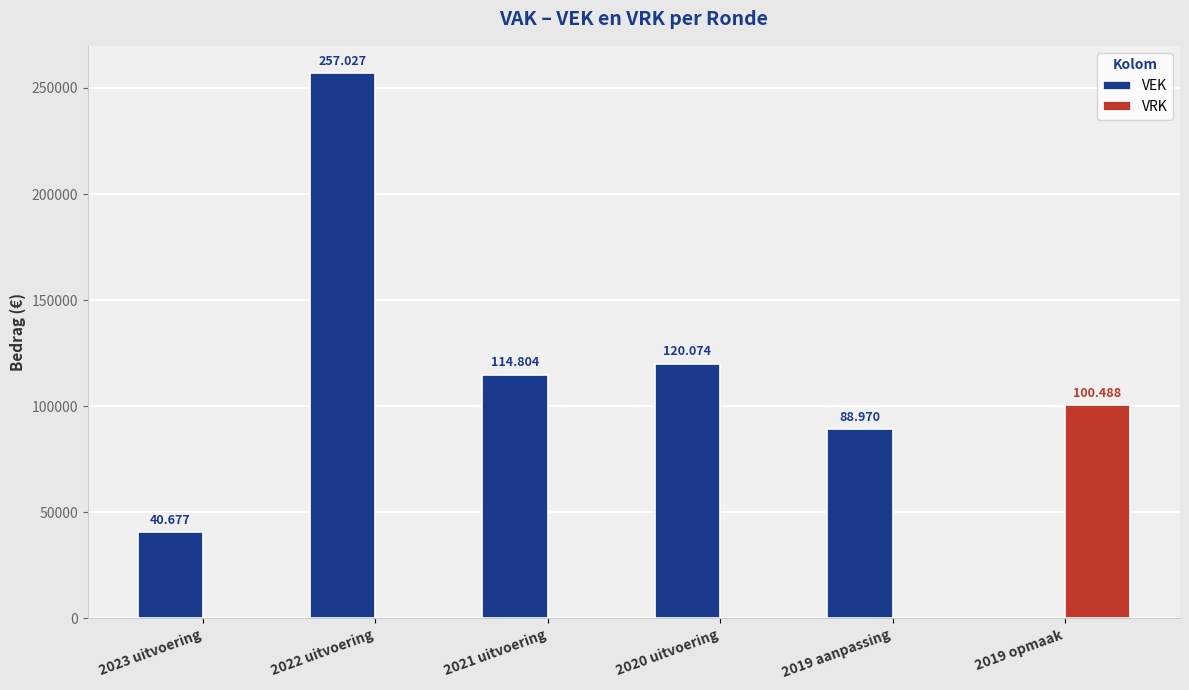

What is the sum of all VRK values?

100488